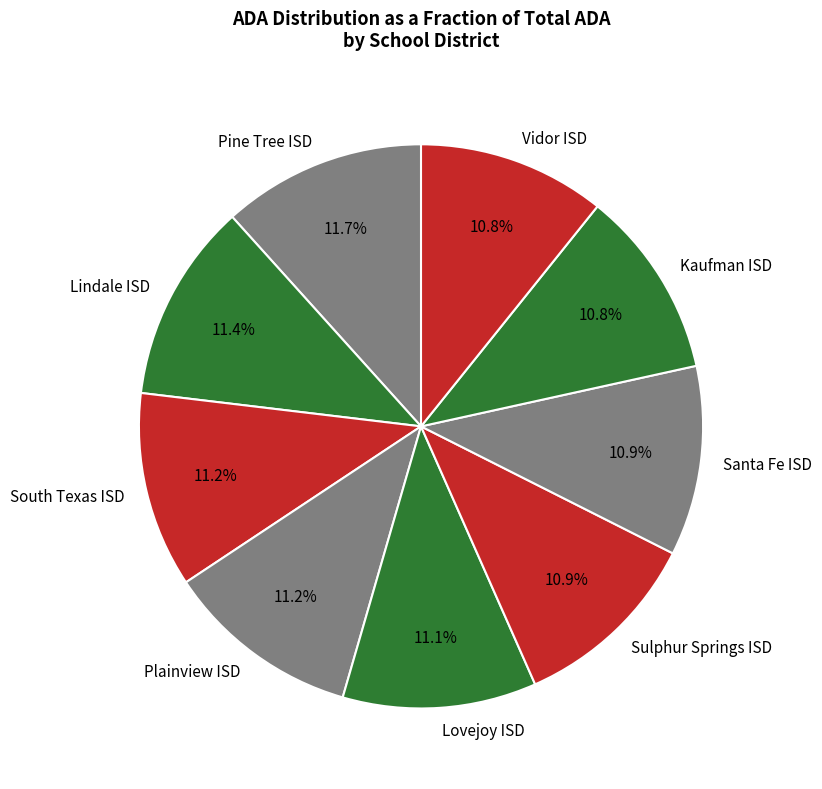

Approximately how many times larger is the value at South Texas ISD compared to Sulphur Springs ISD?

1.0